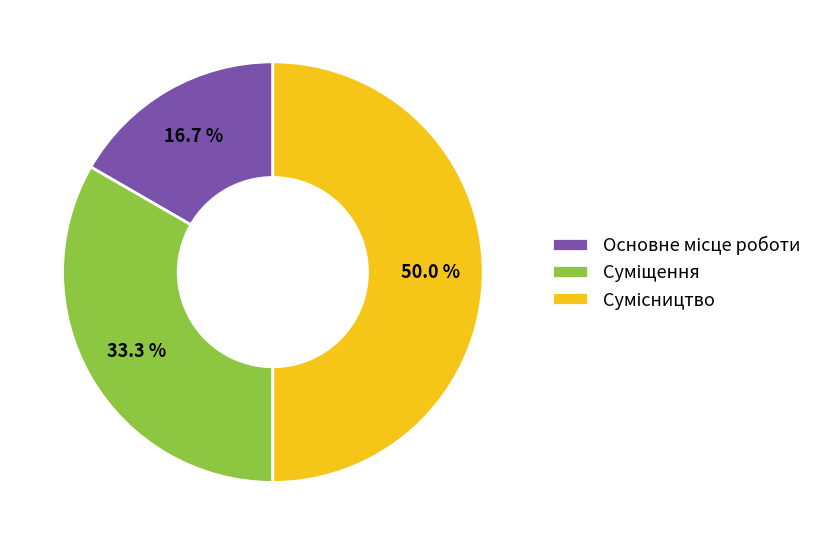

To the nearest percent, what is the difference between the Сумісництво and Основне місце роботи slice percentages?

33%